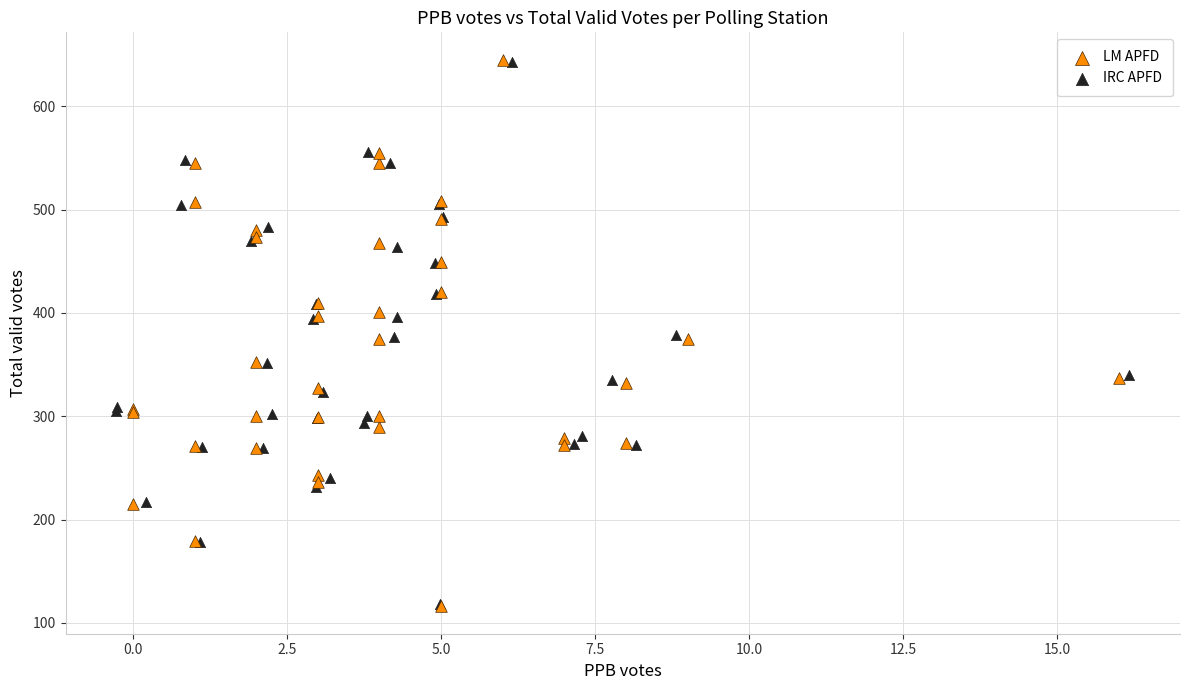

What are all the series names shown in the legend?

LM APFD, IRC APFD